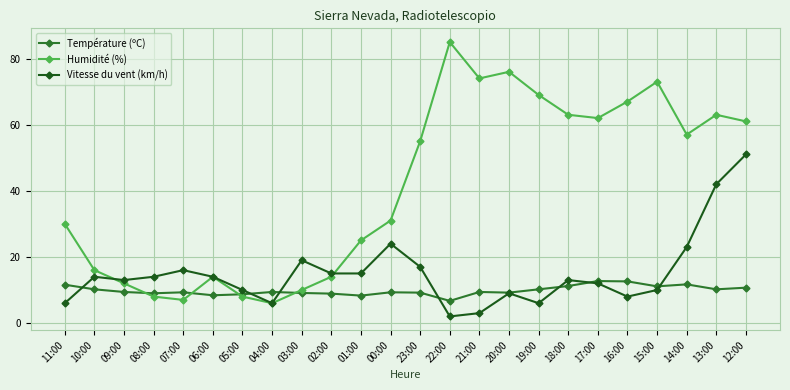

What is the difference between the Température (ºC) values at 14:00 and 17:00?

1.0